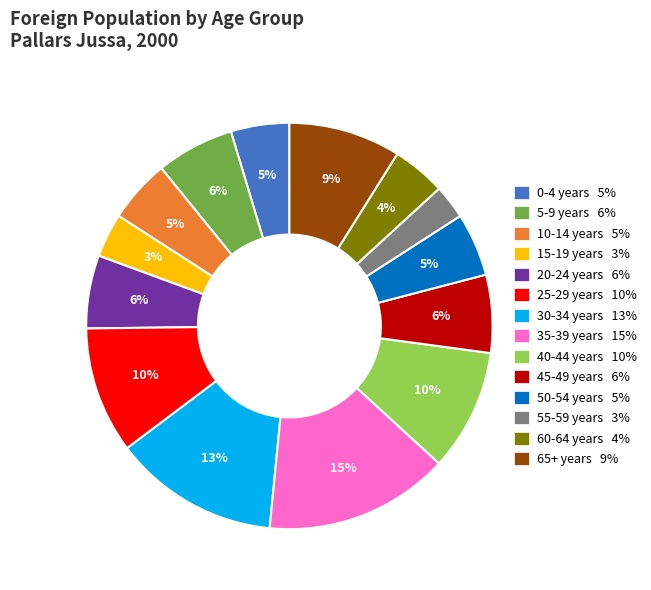

Approximately how many times larger is the value at 10-14 years compared to 60-64 years?

1.2